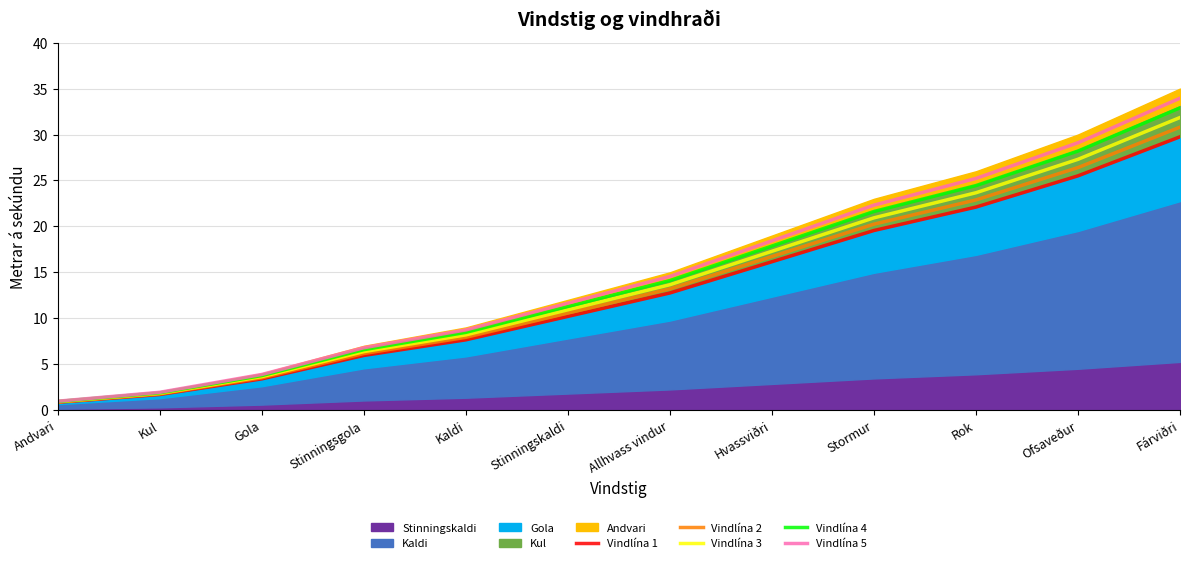

Which has a higher value, Kaldi or Stinningsgola?

Kaldi